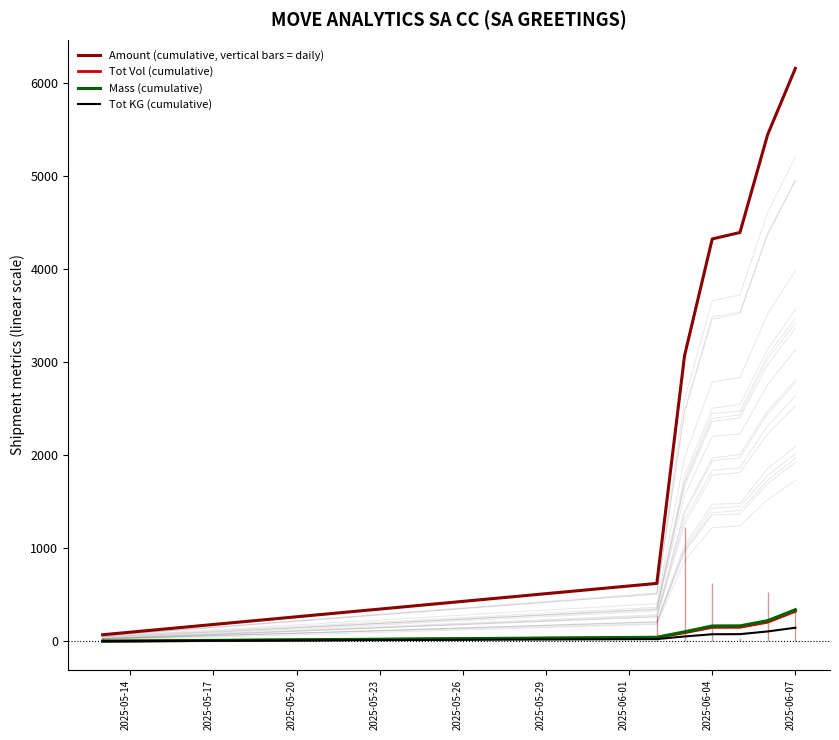

The Tot KG (cumulative) series shows 241.7 at 2025-06-07. True or false?

False